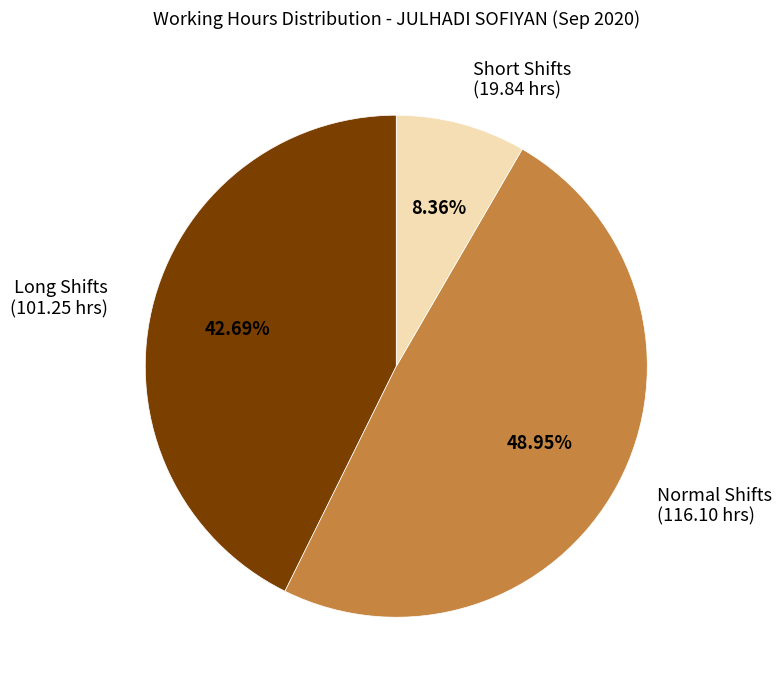

Which has a higher value, Long Shifts (101.25 hrs) or Short Shifts (19.84 hrs)?

Long Shifts (101.25 hrs)